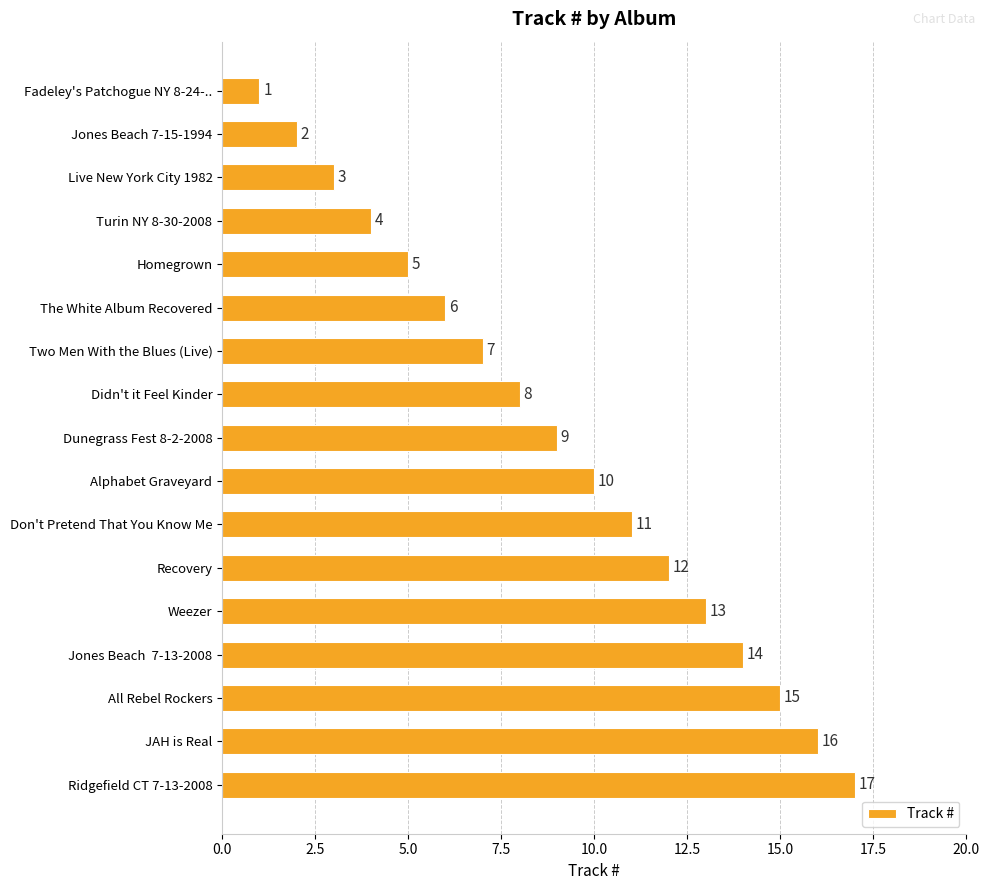

What is the greatest value displayed?

17